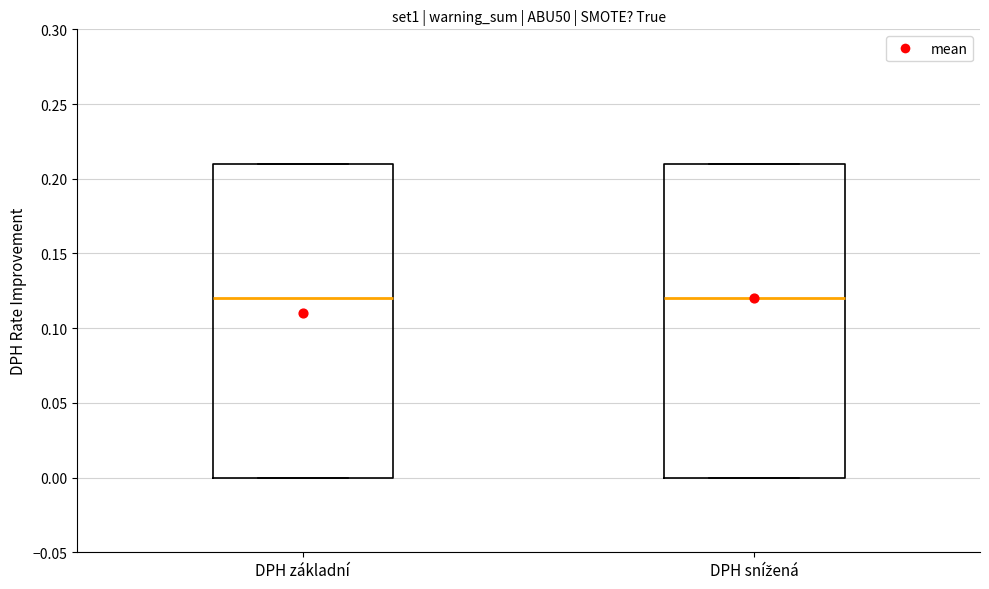

Where is the lower edge of the box for DPH základní on the y-axis? The values are not printed on the chart, so give them approximately, as read against the axis.

0.00